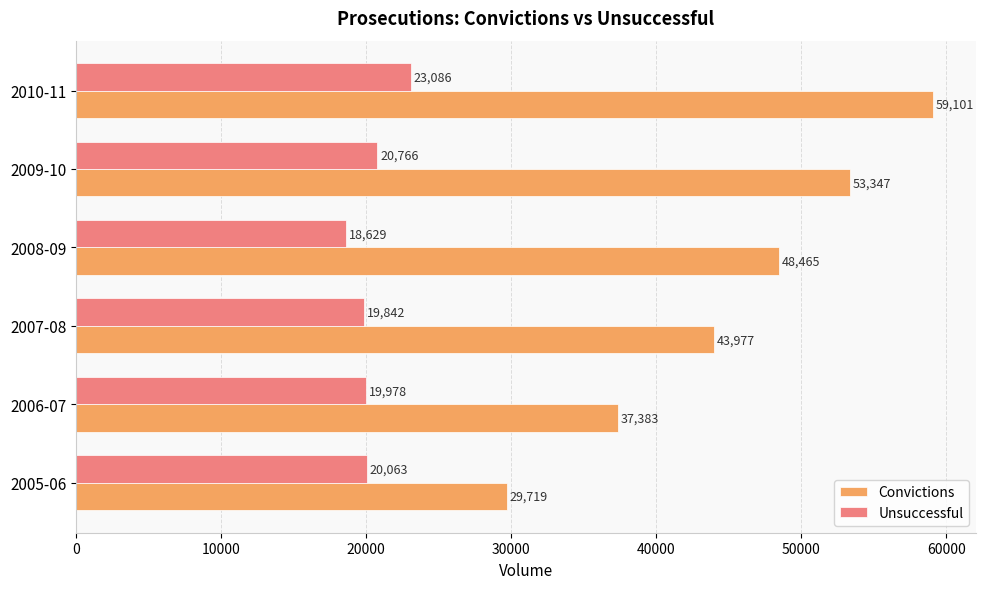

The Convictions series shows 72978 at 2008-09. True or false?

False